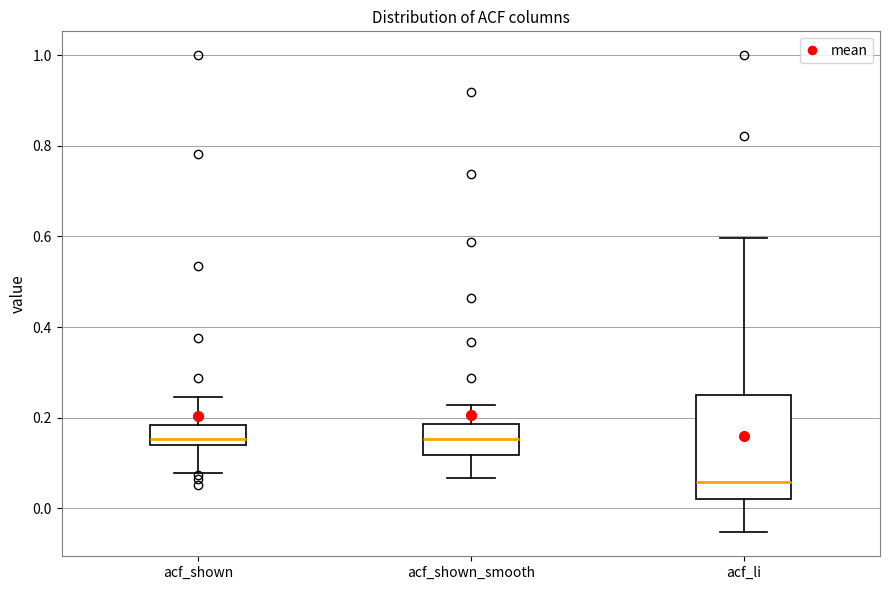

Reading left to right, read every box against the y-axis: the position of its median line, the range the box covers, and the ends of its whiskers. The values are not printed on the chart, so give them approximately, as read against the axis.

acf_shown: median 0.16, box 0.14 to 0.18, whiskers 0.08 to 0.24
acf_shown_smooth: median 0.16, box 0.12 to 0.18, whiskers 0.06 to 0.22
acf_li: median 0.06, box 0.02 to 0.26, whiskers -0.06 to 0.60